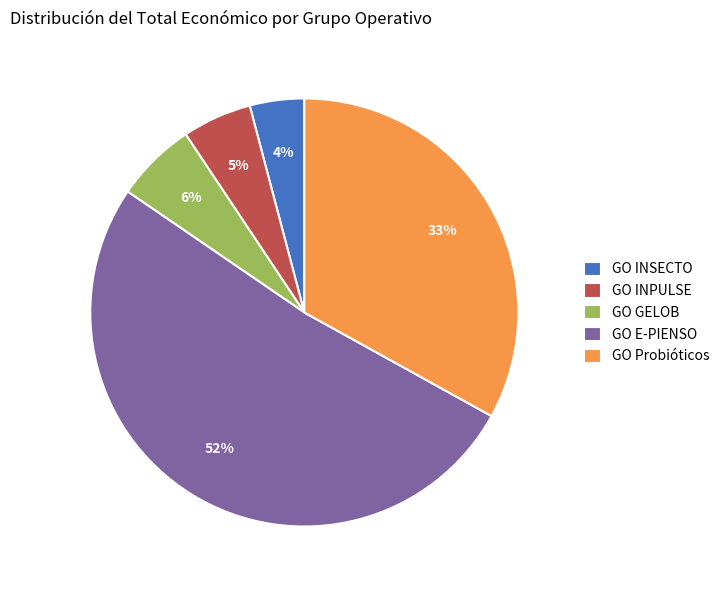

To the nearest percent, what percentage of the pie is GO GELOB?

6%